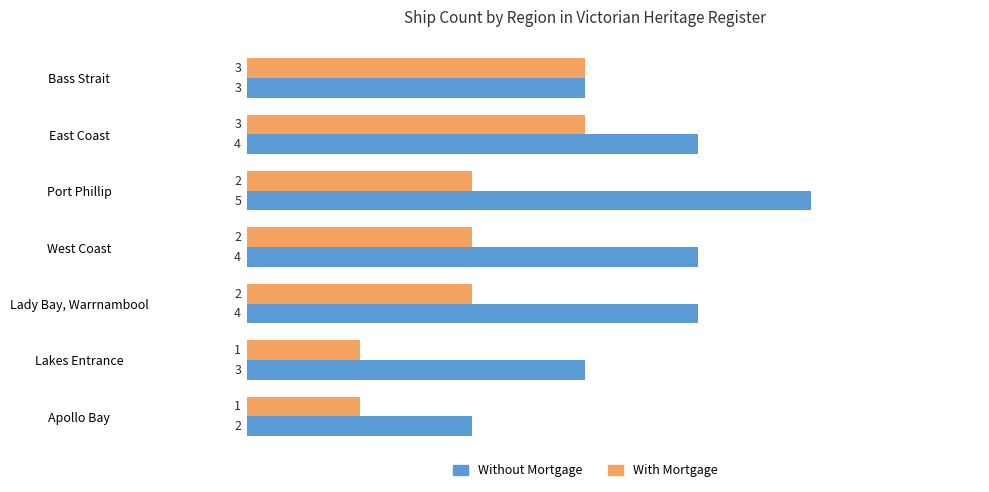

Rank the series at East Coast from lowest to highest value.

With Mortgage, Without Mortgage